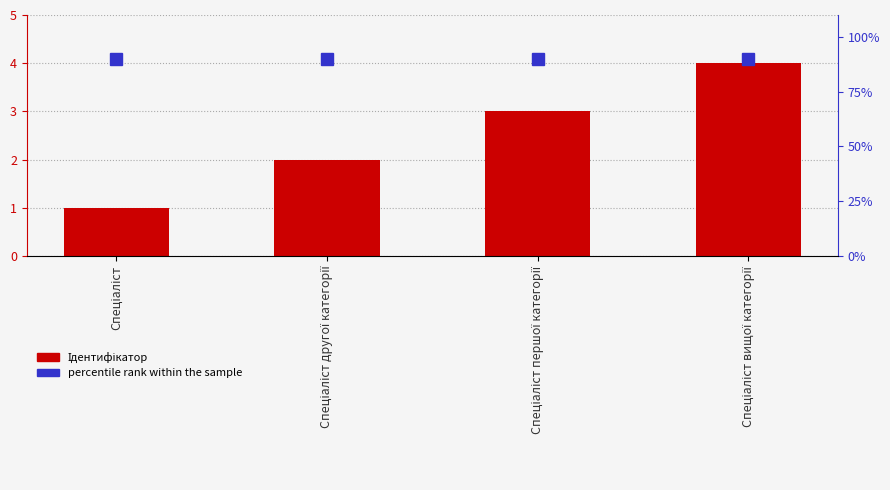

What is the label of the 2nd bar from the left?

Спеціаліст другої категорії